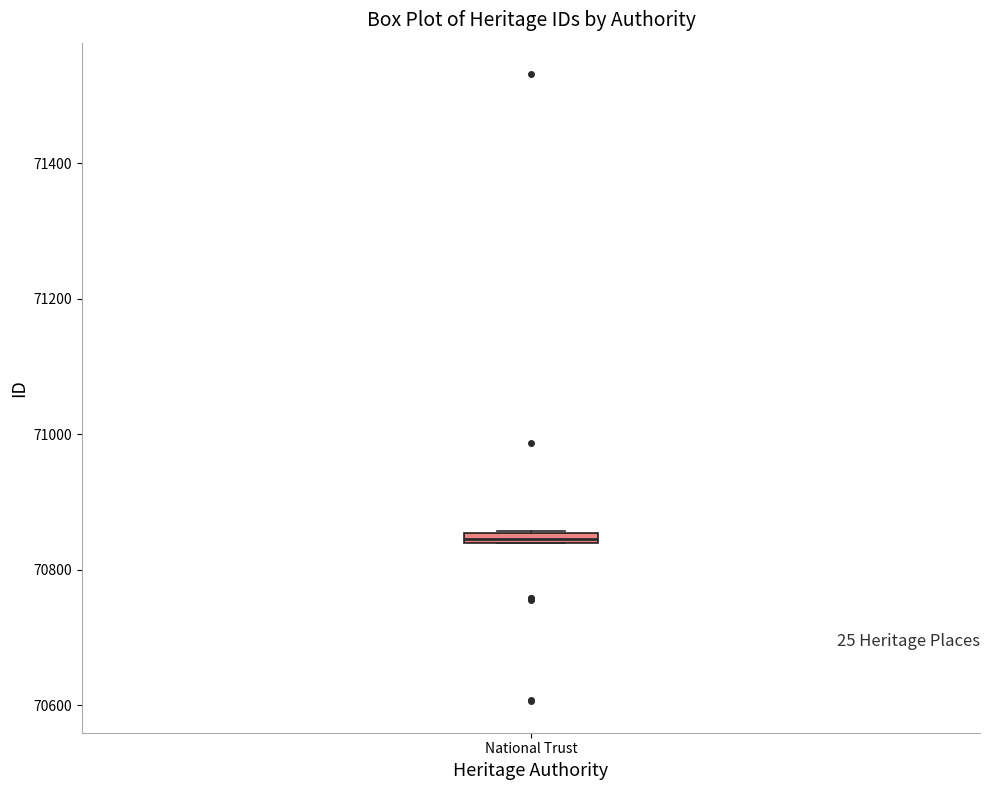

Where is the lower edge of the box for National Trust on the y-axis? The values are not printed on the chart, so give them approximately, as read against the axis.

70840